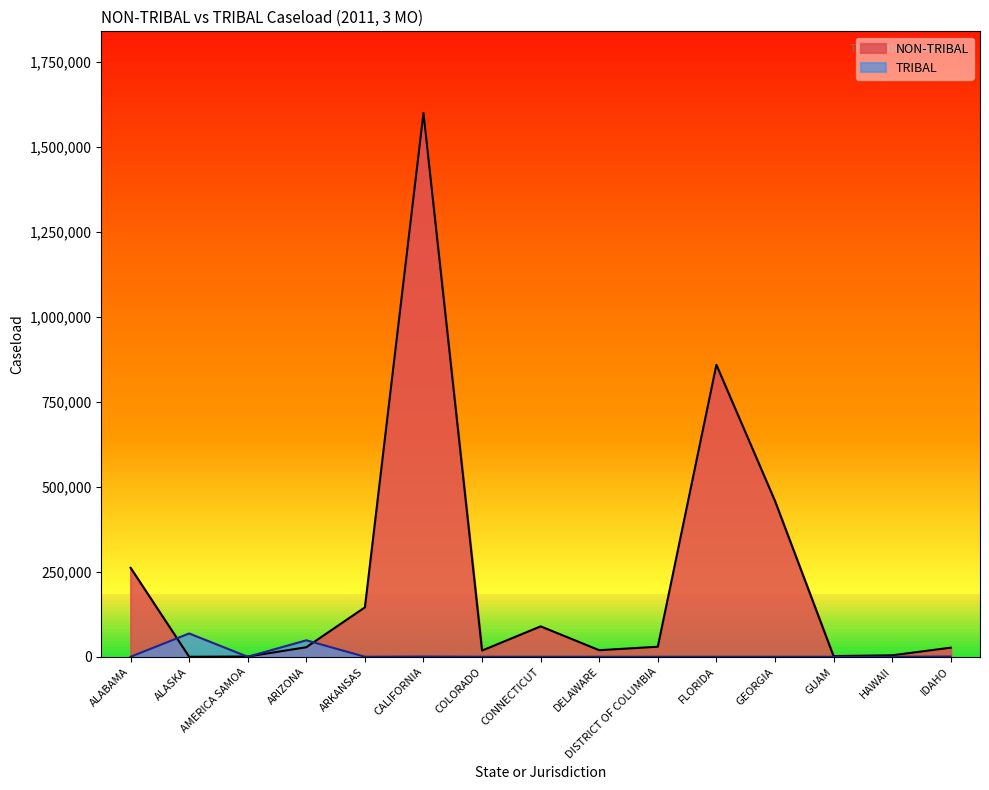

What is the sum of all TRIBAL values?

118277